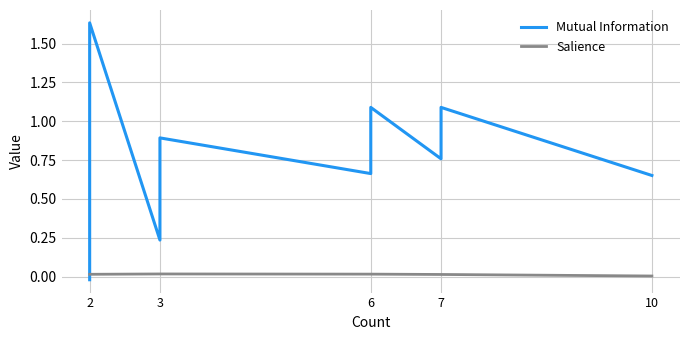

Between 3 and 7, which series saw the biggest shift?

Mutual Information